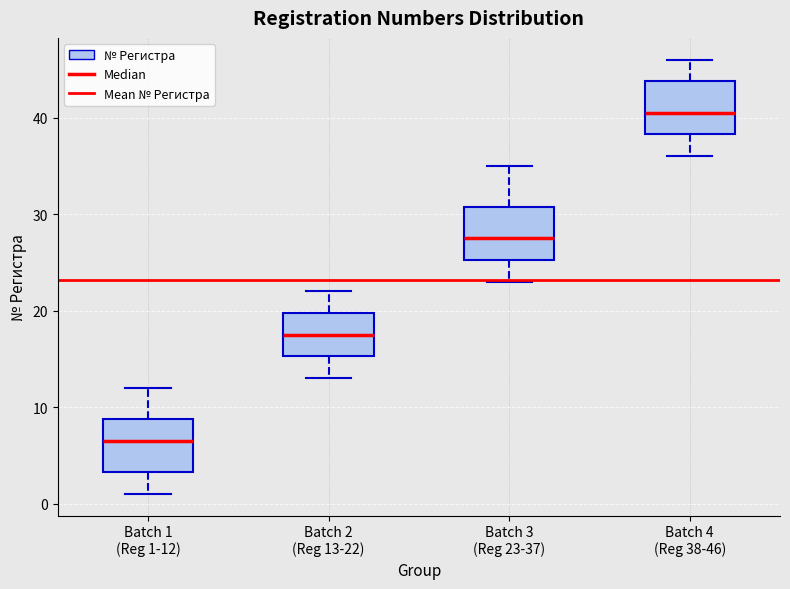

Reading left to right, read every box against the y-axis: the position of its median line, the range the box covers, and the ends of its whiskers. The values are not printed on the chart, so give them approximately, as read against the axis.

Batch 1 (Reg 1-12): median 7, box 3 to 9, whiskers 1 to 12
Batch 2 (Reg 13-22): median 18, box 15 to 20, whiskers 13 to 22
Batch 3 (Reg 23-37): median 28, box 25 to 31, whiskers 23 to 35
Batch 4 (Reg 38-46): median 41, box 38 to 44, whiskers 36 to 46